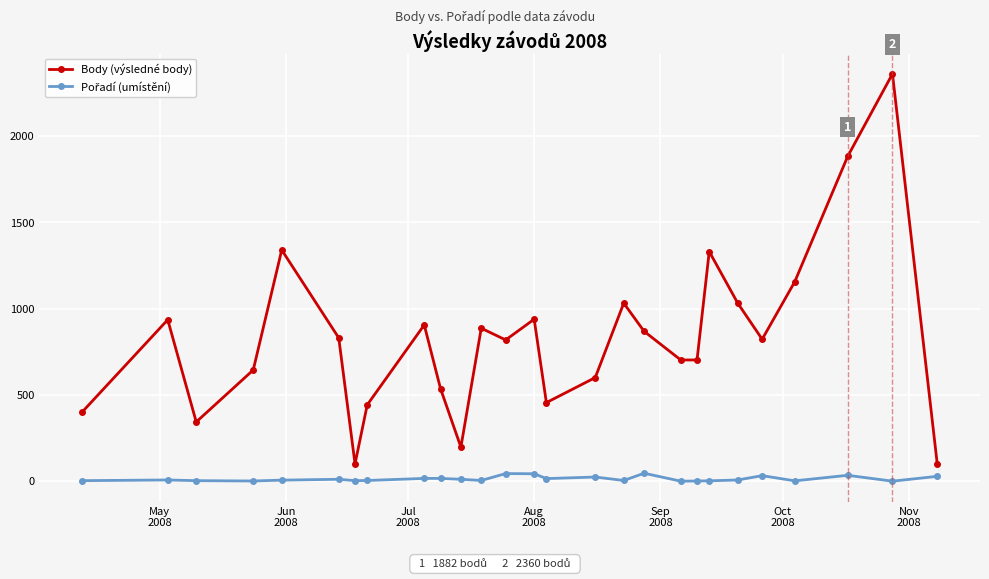

Which series has the widest spread of values?

Body (výsledné body)